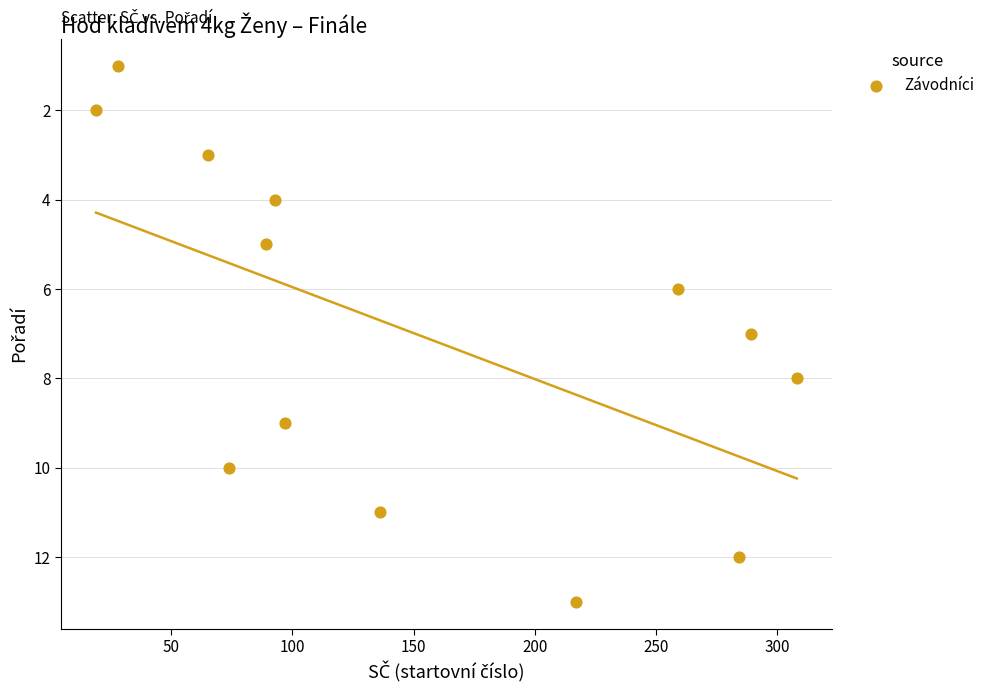

What is the range of Y values (max minus min)?

12